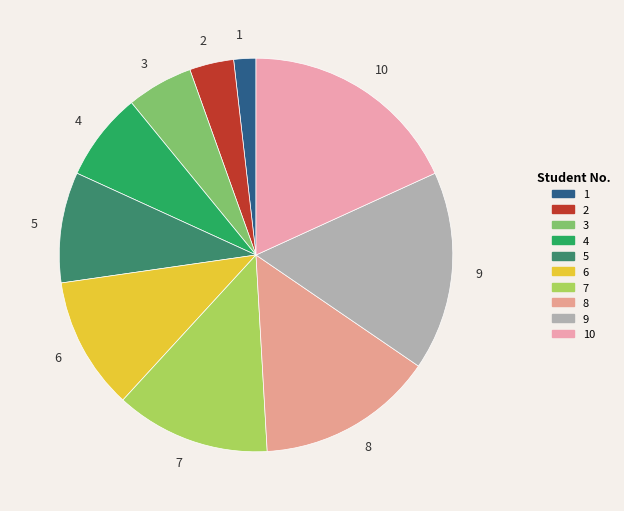

Does 9 account for over 50% of the chart?

No